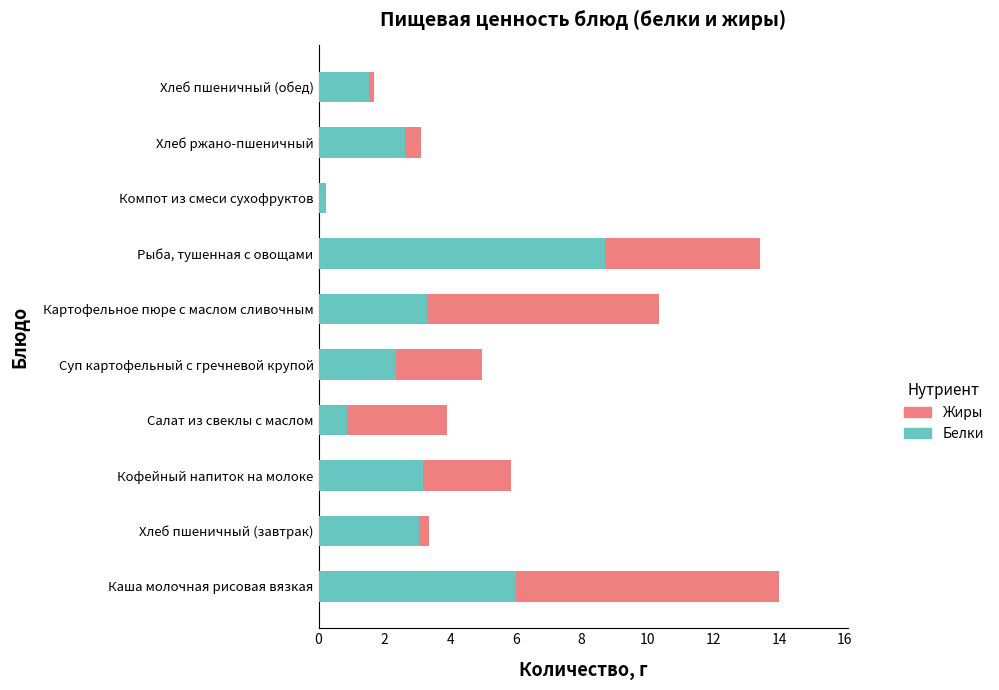

What is the total value across all series at Рыба, тушенная с овощами?

13.4